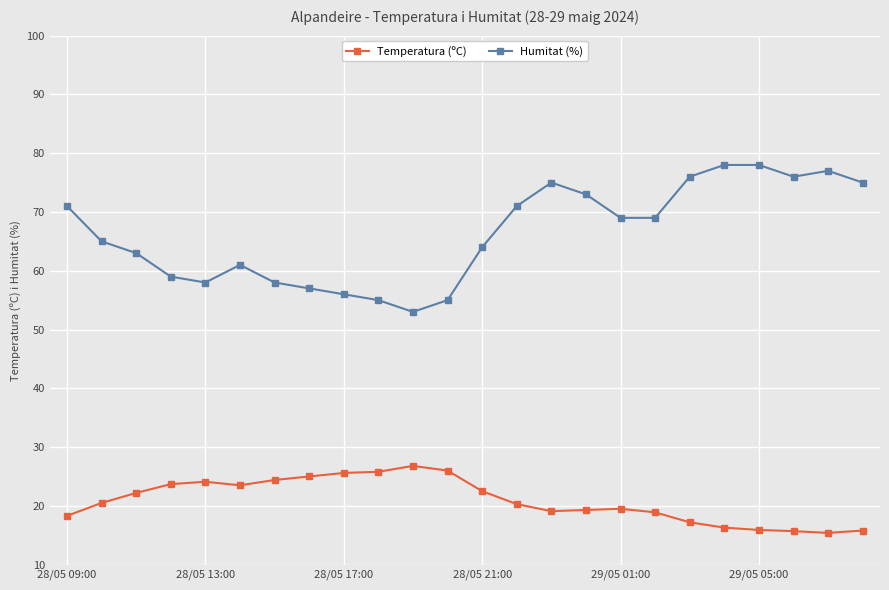

Which series has the largest total across all categories?

Humitat (%)